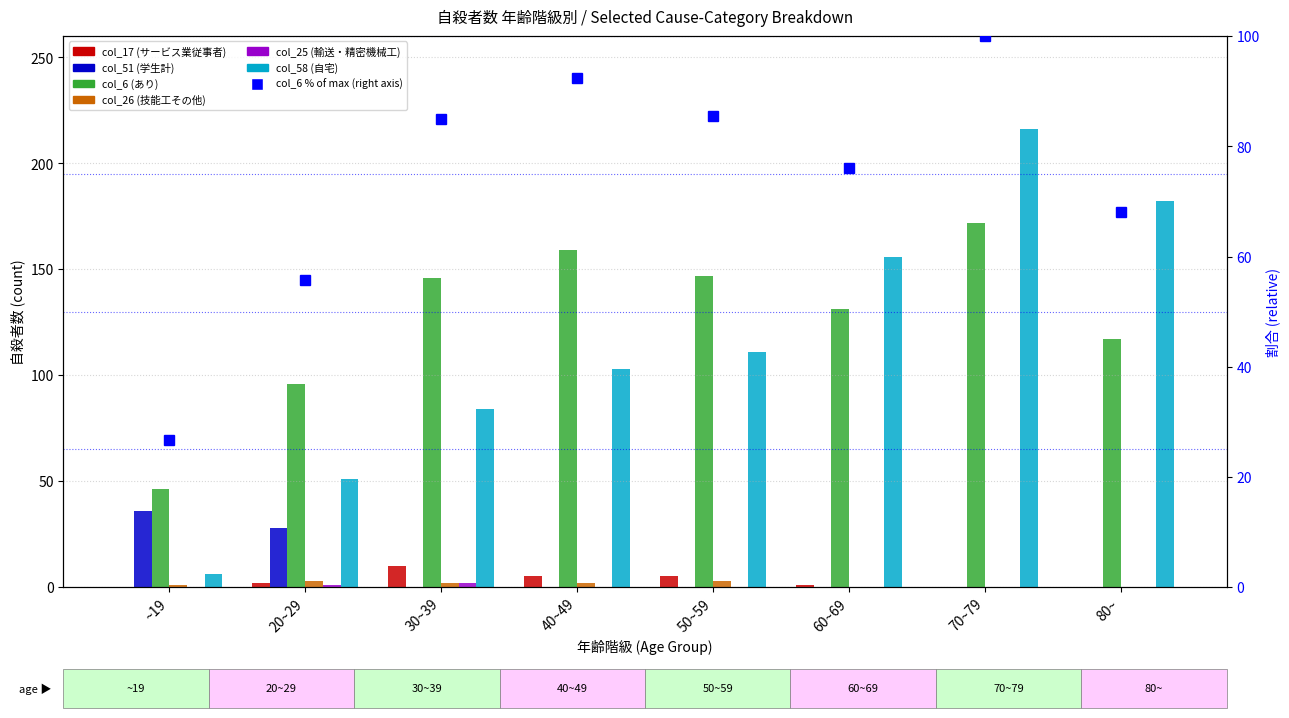

What is the value of the col_26 (技能工その他) bar at the 4th from the left?

2